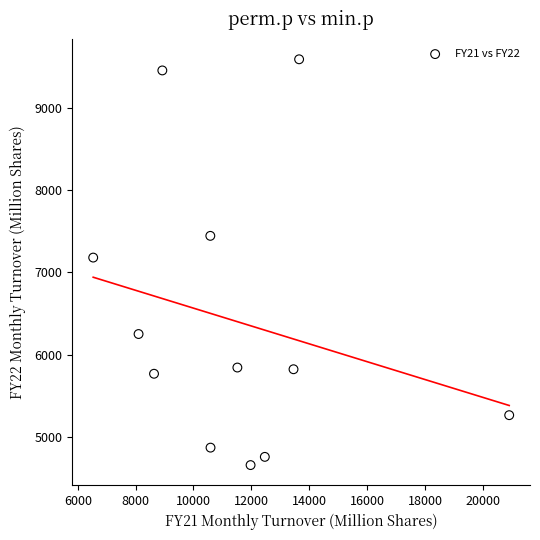

What is the range of X values (max minus min)?

14378.5